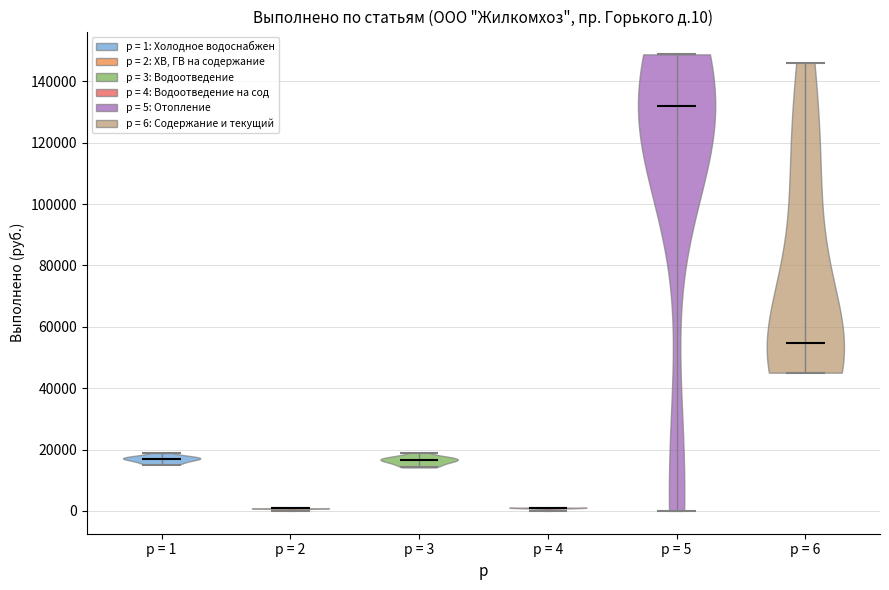

Reading left to right, read every violin against the y-axis: where its median line is, and the lowest and highest points it reaches. The values are not printed on the chart, so give them approximately, as read against the axis.

p = 1: median line 18000, lowest point 16000, highest point 18000
p = 2: median line 0, lowest point 0, highest point 0
p = 3: median line 16000, lowest point 14000, highest point 20000
p = 4: median line 2000, lowest point 0, highest point 2000
p = 5: median line 132000, lowest point 0, highest point 148000
p = 6: median line 54000, lowest point 46000, highest point 146000